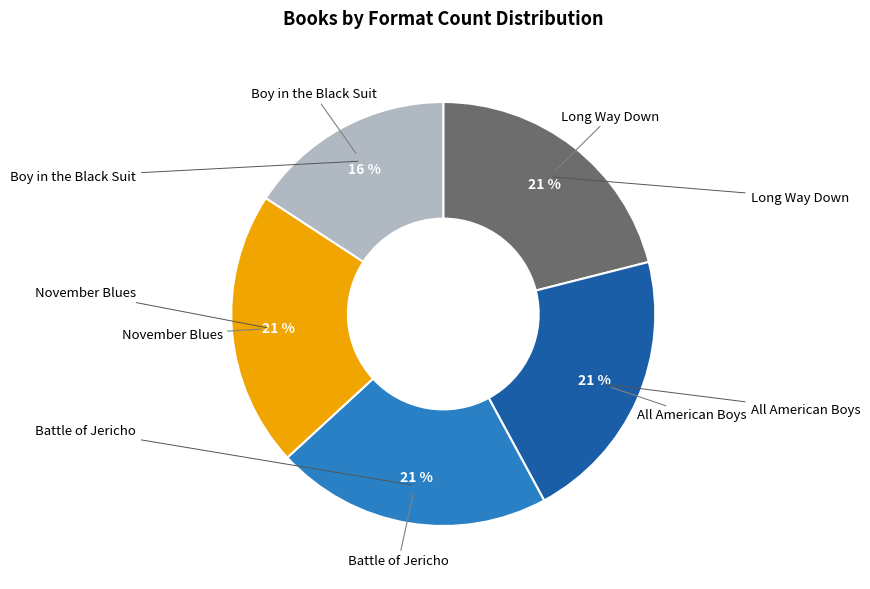

Is there a majority slice in this chart?

No